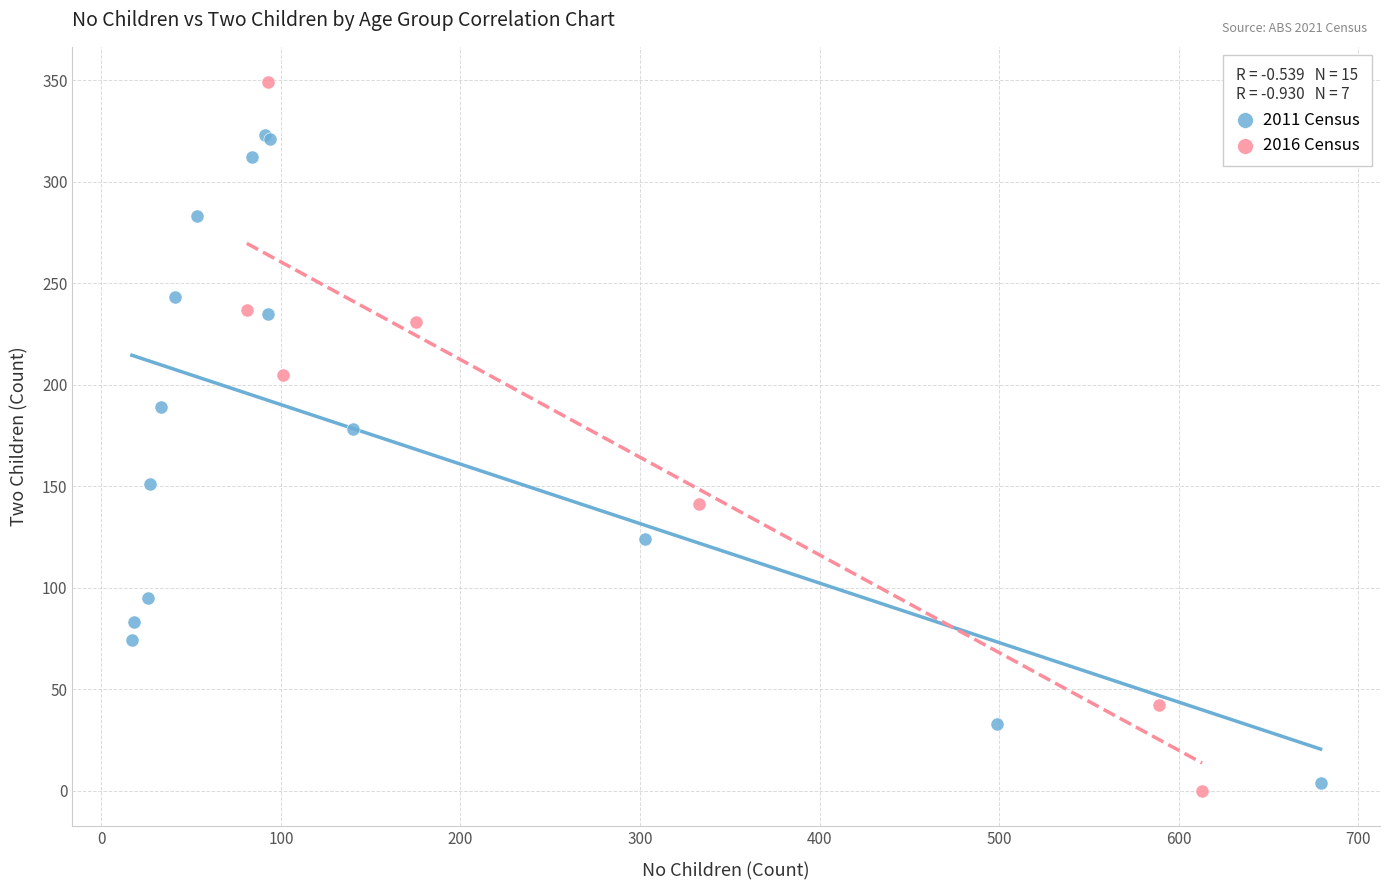

Which series contains the highest Y value?

2016 Census